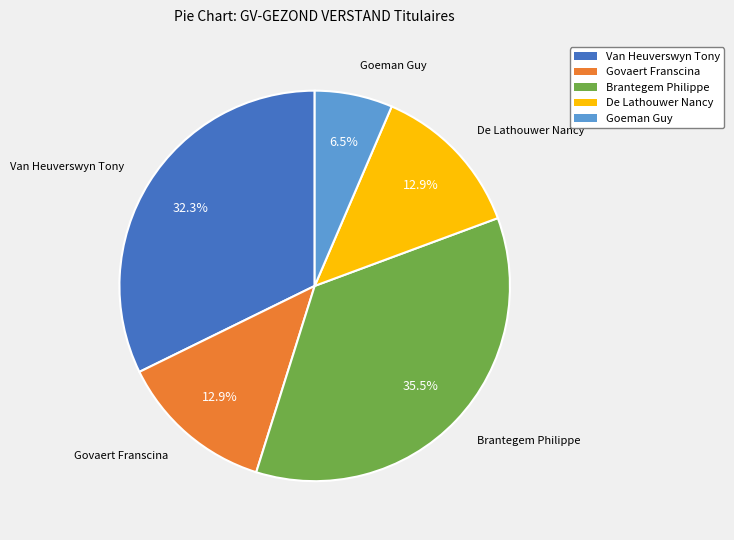

To the nearest percent, what percentage of the pie is Govaert Franscina?

13%